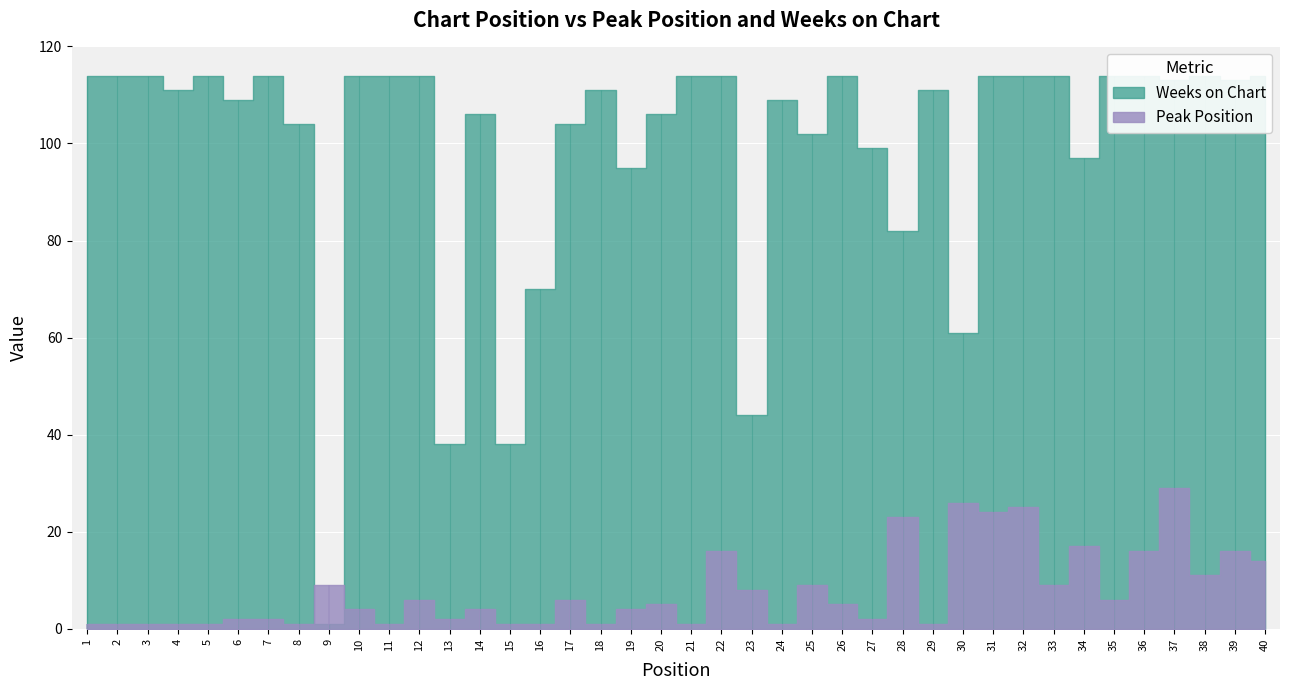

How many interior local peaks does the Weeks on Chart series have?

8